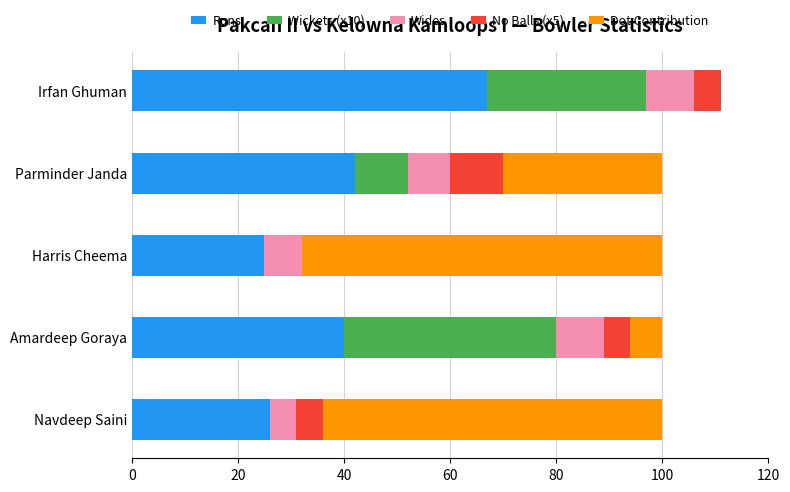

The value of Runs at Amardeep Goraya is 40. True or false?

True